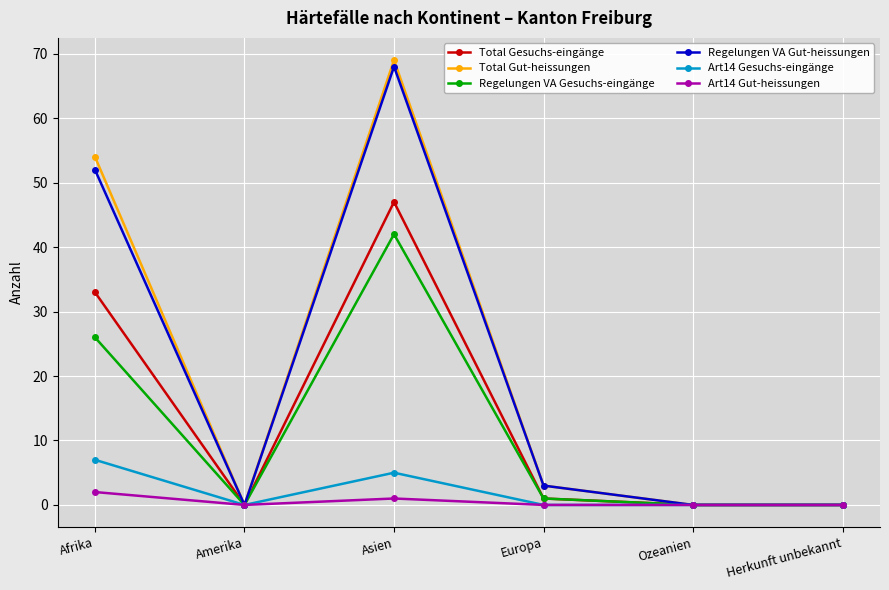

What is the greatest value displayed?

69